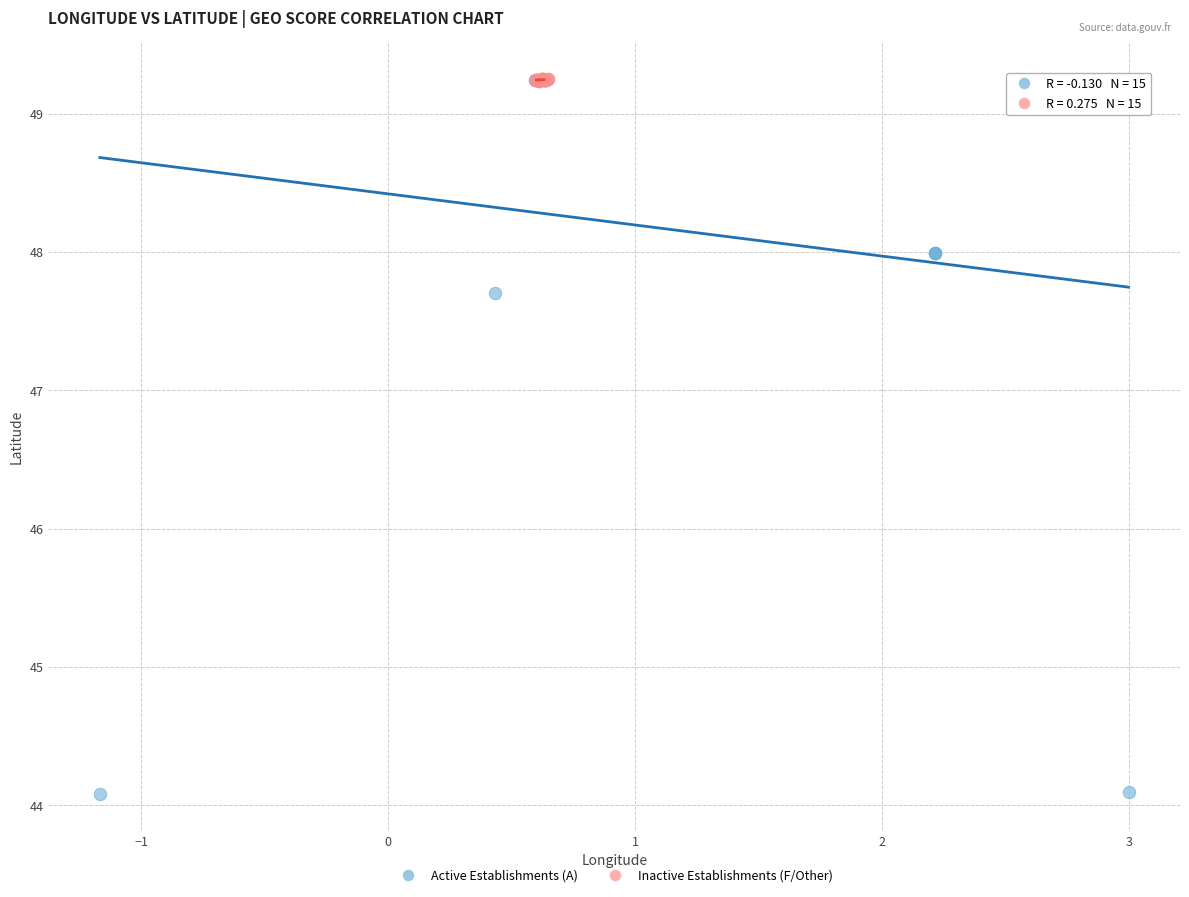

Which series reaches the minimum Y coordinate?

Active Establishments (A)